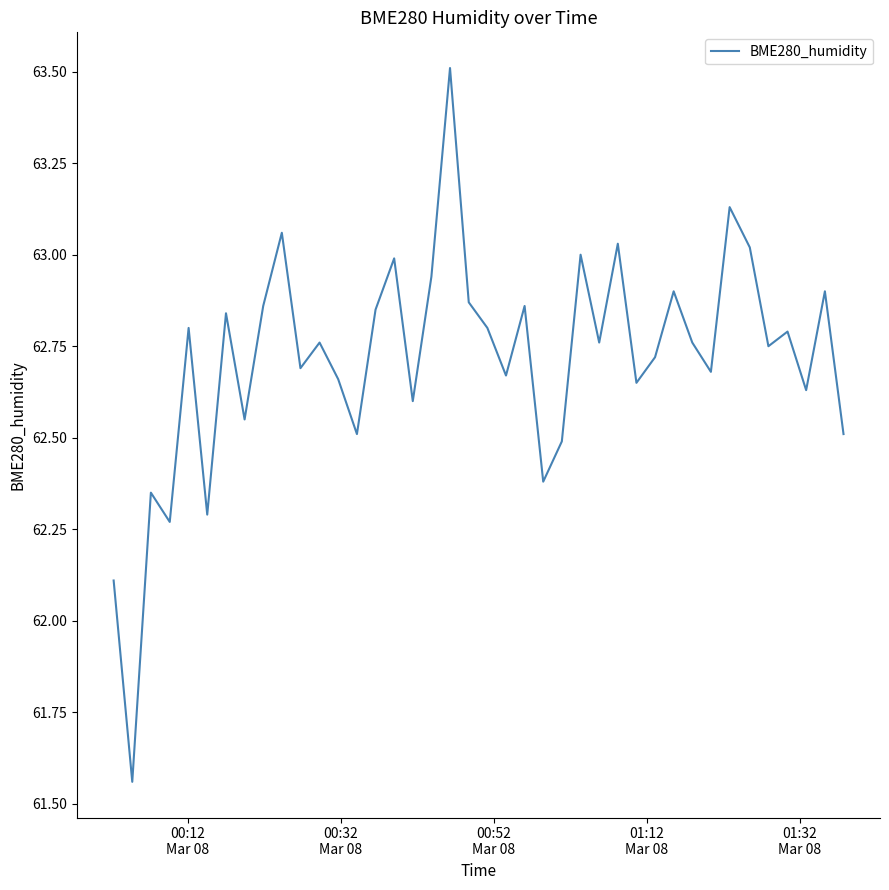

Does the chart display data point markers on the line(s)?

No